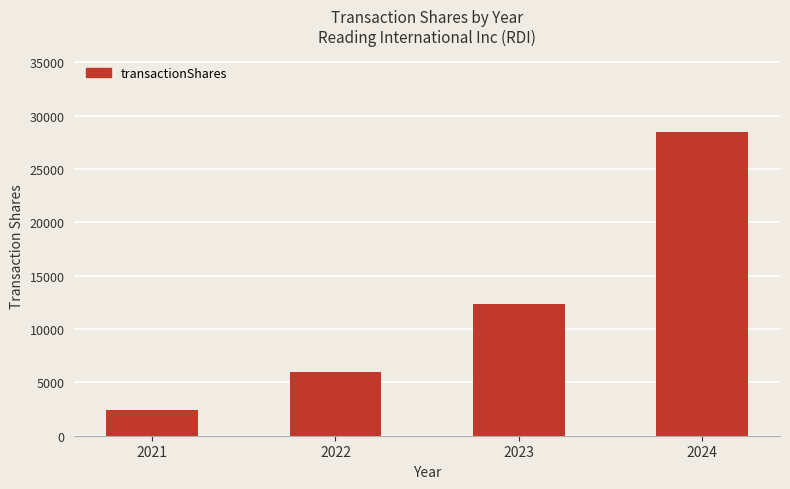

Count the number of data series in this chart.

1